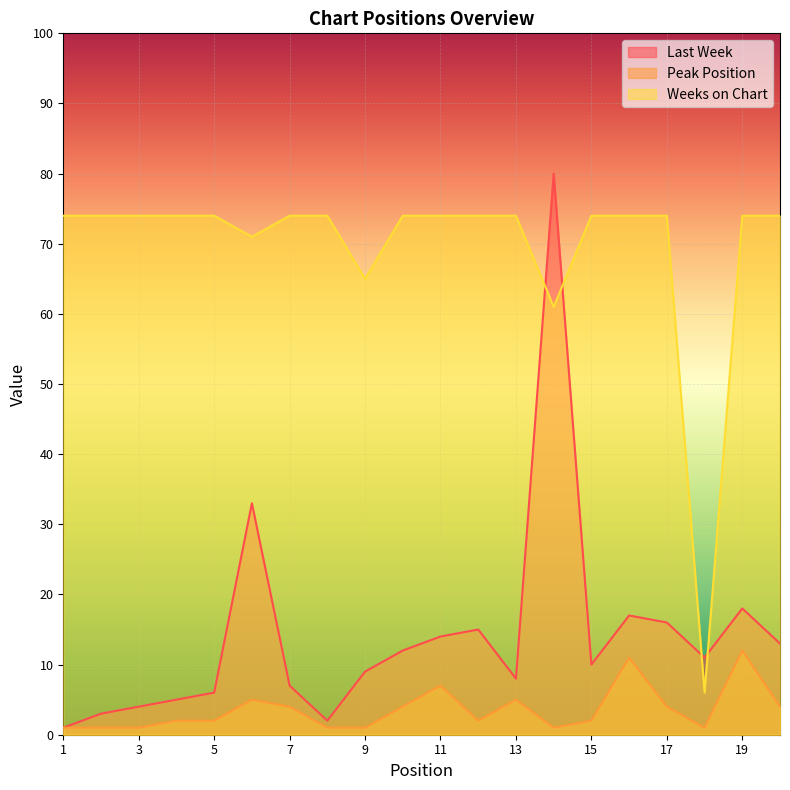

What is the value of the Last Week point at the 13th from the left?

8